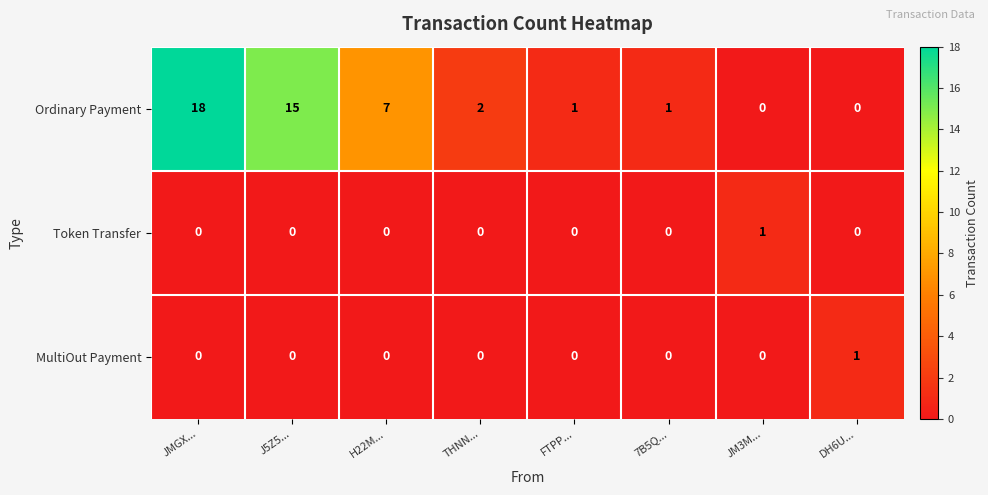

What is the difference between the second highest and minimum values in the Ordinary Payment series?

15